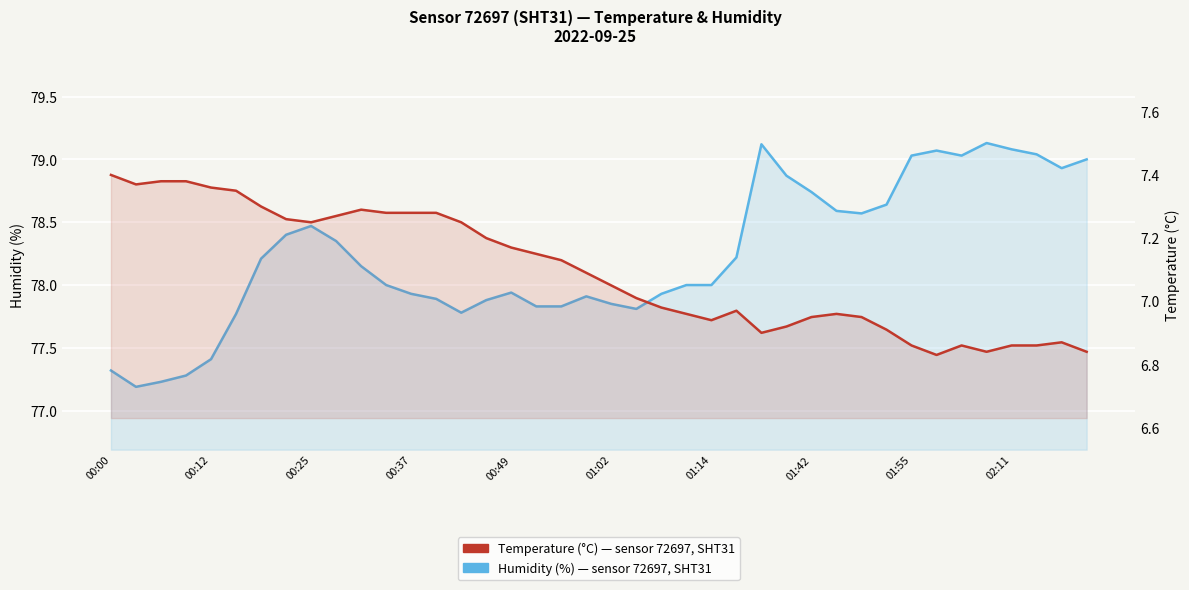

What is the difference between the second highest and minimum values in the temperature series?

0.5